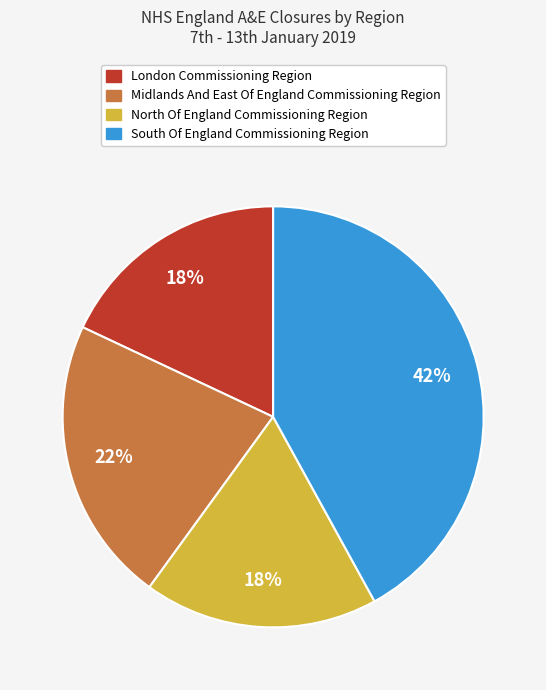

How many slices are in this pie chart?

4